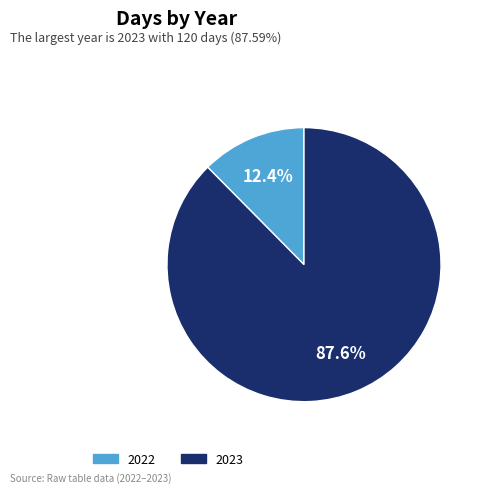

Does 2022 account for over 50% of the chart?

No